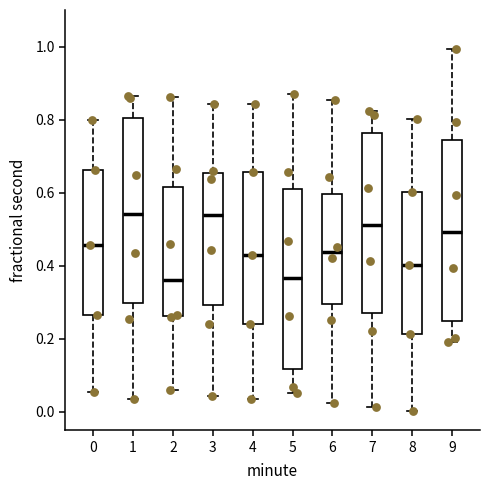

Reading left to right, read every box against the y-axis: the position of its median line, the range the box covers, and the ends of its whiskers. The values are not printed on the chart, so give them approximately, as read against the axis.

0: median 0.46, box 0.26 to 0.66, whiskers 0.06 to 0.80
1: median 0.54, box 0.30 to 0.80, whiskers 0.04 to 0.86
2: median 0.36, box 0.26 to 0.62, whiskers 0.06 to 0.86
3: median 0.54, box 0.30 to 0.66, whiskers 0.04 to 0.84
4: median 0.44, box 0.24 to 0.66, whiskers 0.04 to 0.84
5: median 0.36, box 0.12 to 0.60, whiskers 0.06 to 0.88
6: median 0.44, box 0.30 to 0.60, whiskers 0.02 to 0.86
7: median 0.52, box 0.26 to 0.76, whiskers 0.02 to 0.82
8: median 0.40, box 0.22 to 0.60, whiskers 0.00 to 0.80
9: median 0.50, box 0.24 to 0.74, whiskers 0.20 to 1.00